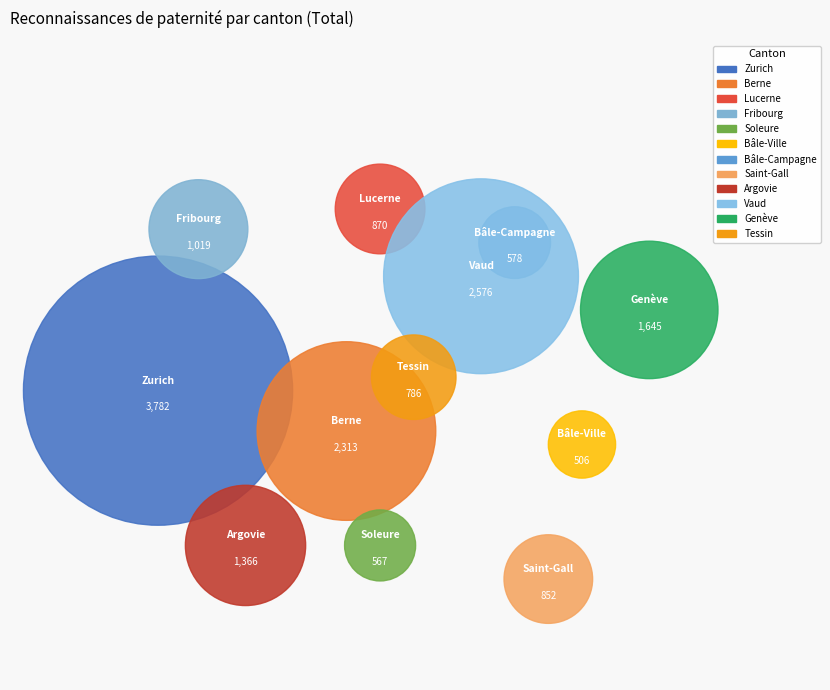

What is the largest slice in the pie chart?

Zurich